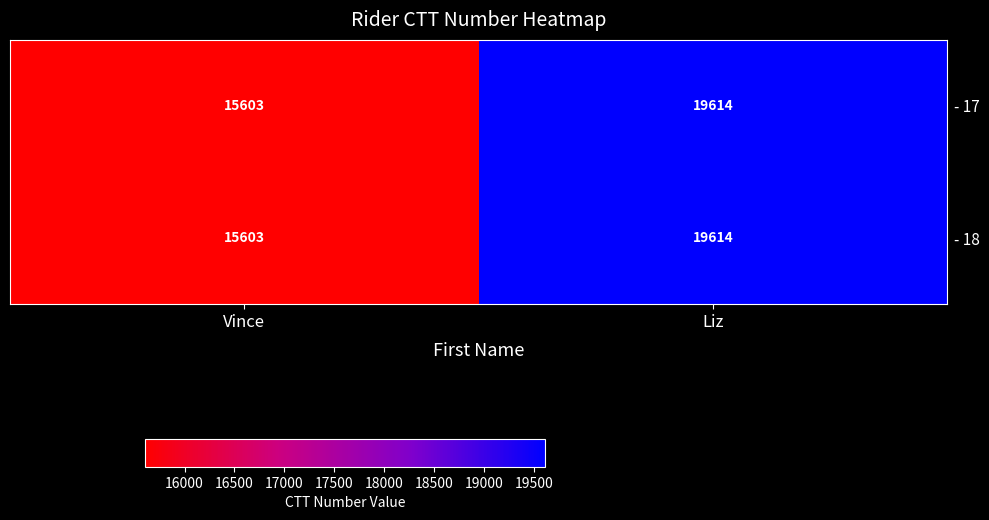

What is the difference between the - 17 values at Liz and Vince?

4011